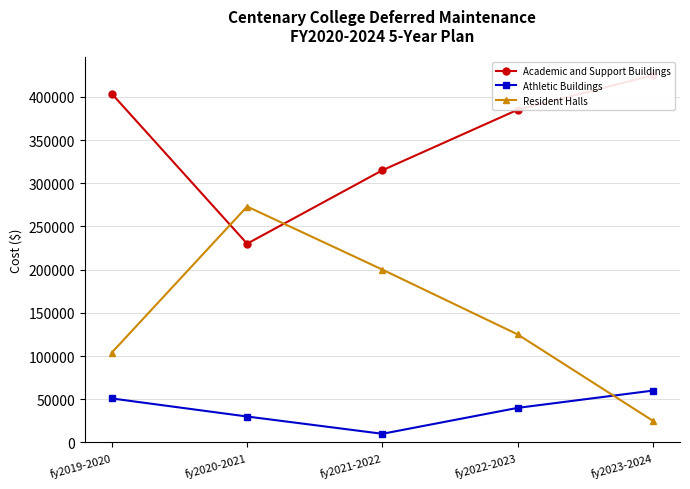

Reading left to right, transcribe all the data shown in this chart.

Academic and Support Buildings: fy2019-2020=403500	fy2020-2021=230000	fy2021-2022=315000	fy2022-2023=385000	fy2023-2024=425000
Athletic Buildings: fy2019-2020=50900	fy2020-2021=30000	fy2021-2022=10000	fy2022-2023=40000	fy2023-2024=60000
Resident Halls: fy2019-2020=104000	fy2020-2021=273000	fy2021-2022=200000	fy2022-2023=125000	fy2023-2024=25000